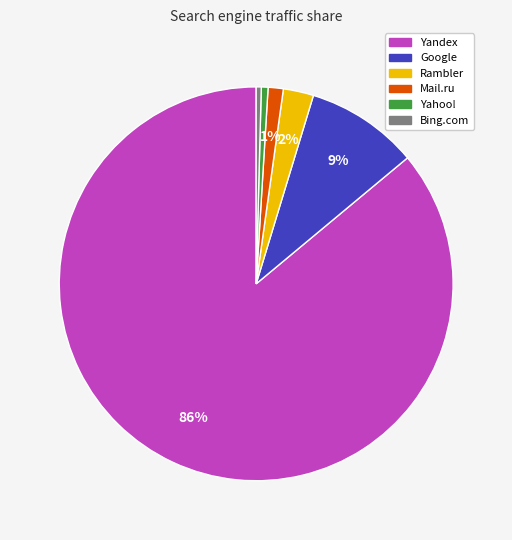

Which has a higher value, Yahoo! or Rambler?

Rambler